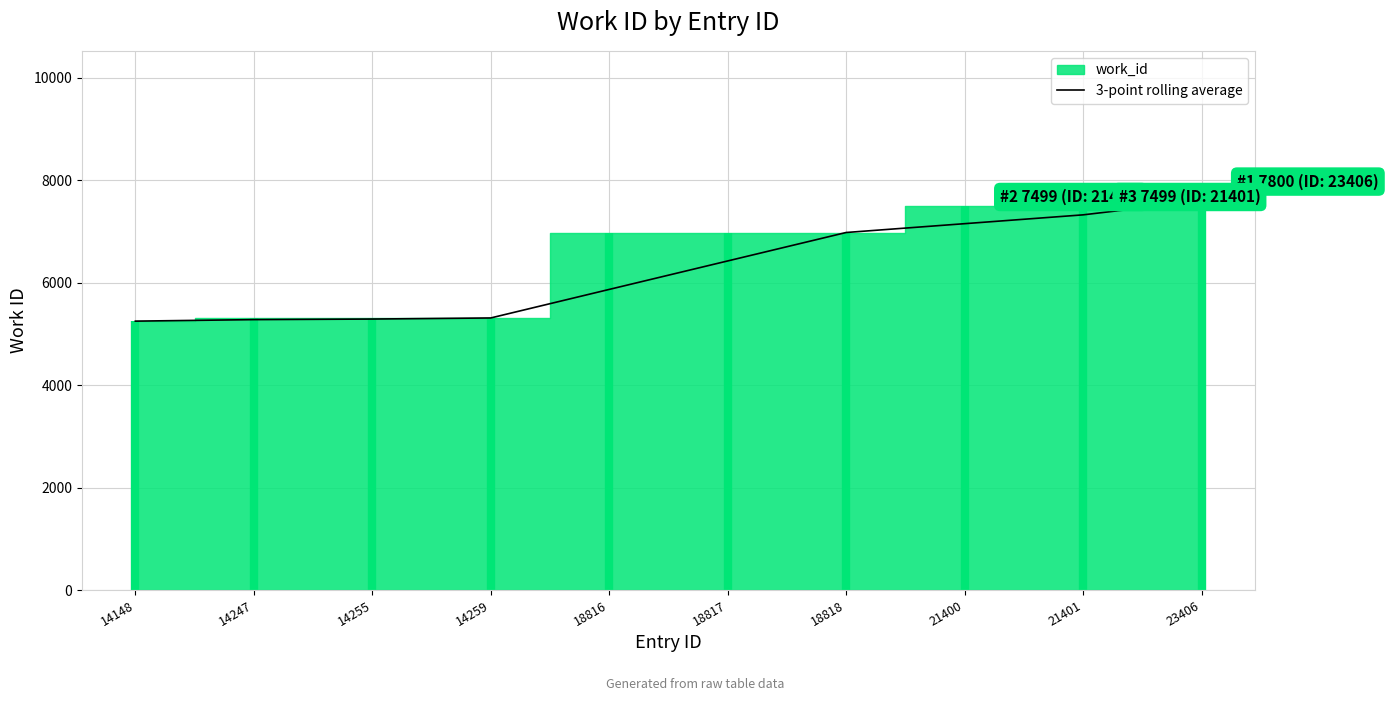

List the labels in order of value, smallest first.

14148, 14247, 14255, 14259, 18816, 18817, 18818, 21400, 21401, 23406